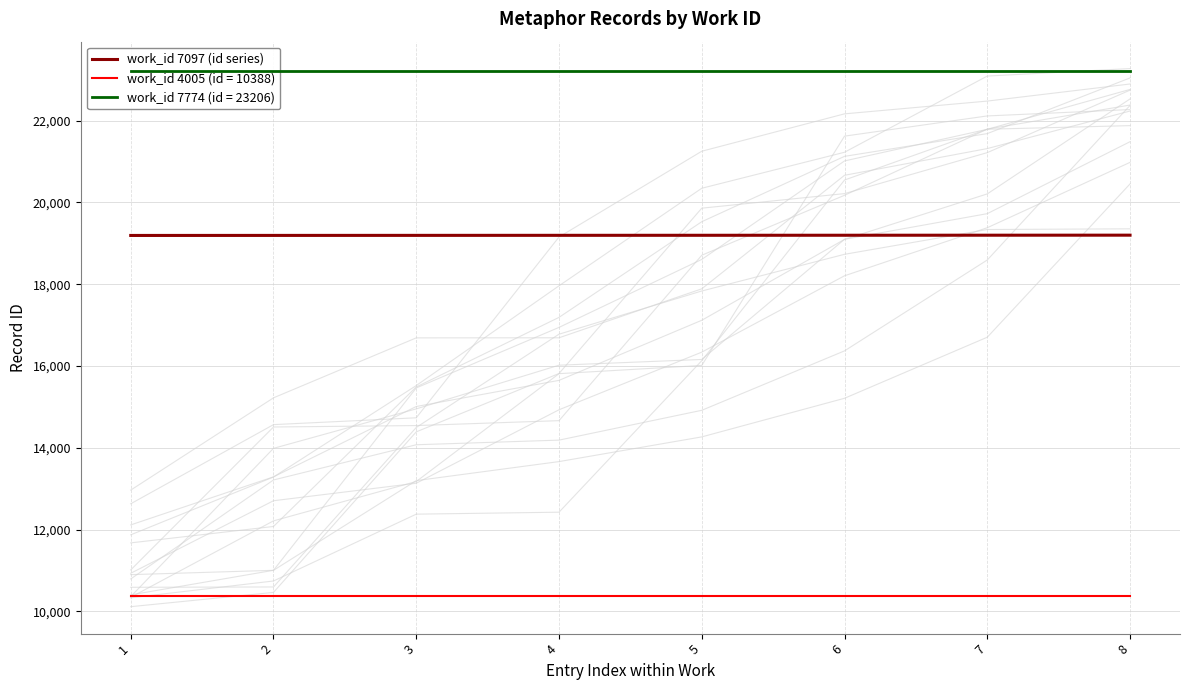

What is the change in value from 5 to 8?

+3